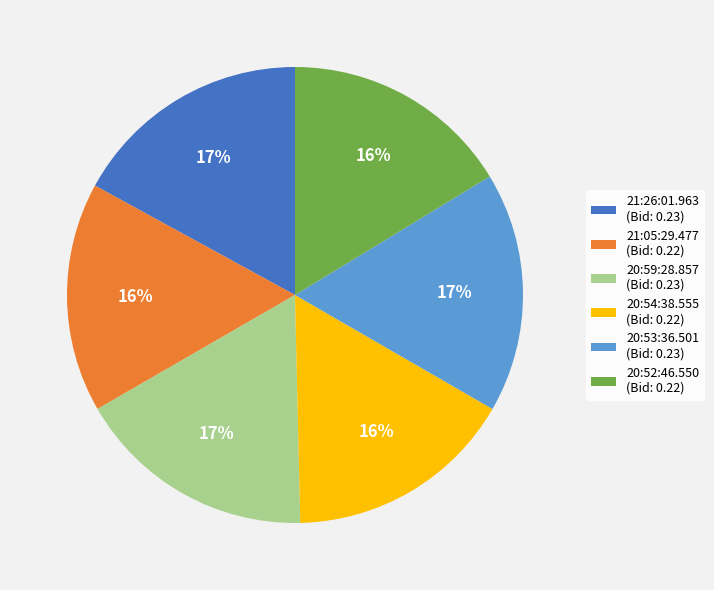

True or false: 20:52:46.550 (Bid: 0.22) accounts for 16% of the total.

True